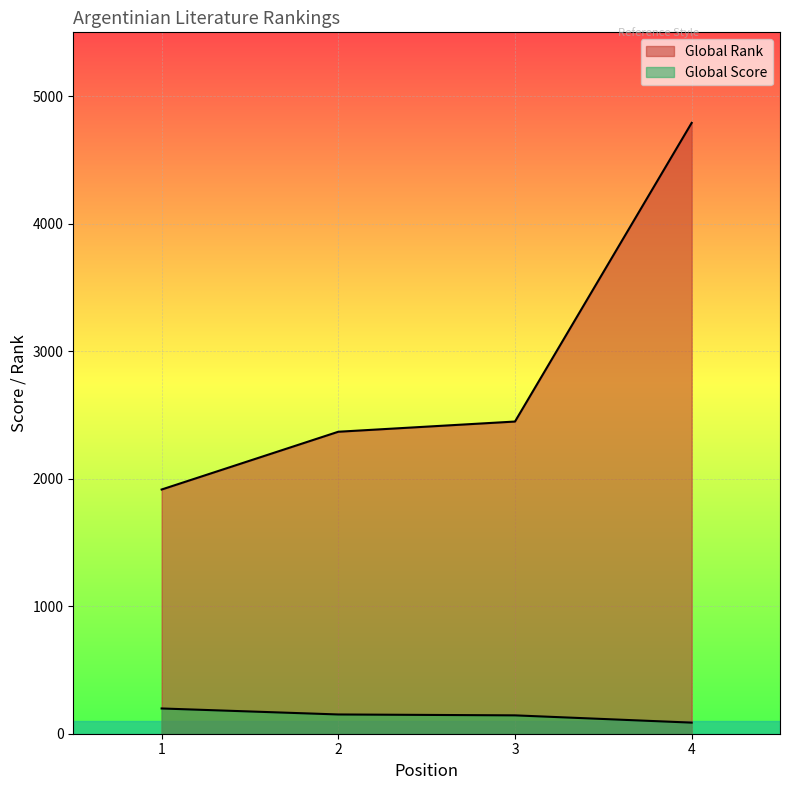

At how many categories does at least one series exceed 1318?

4